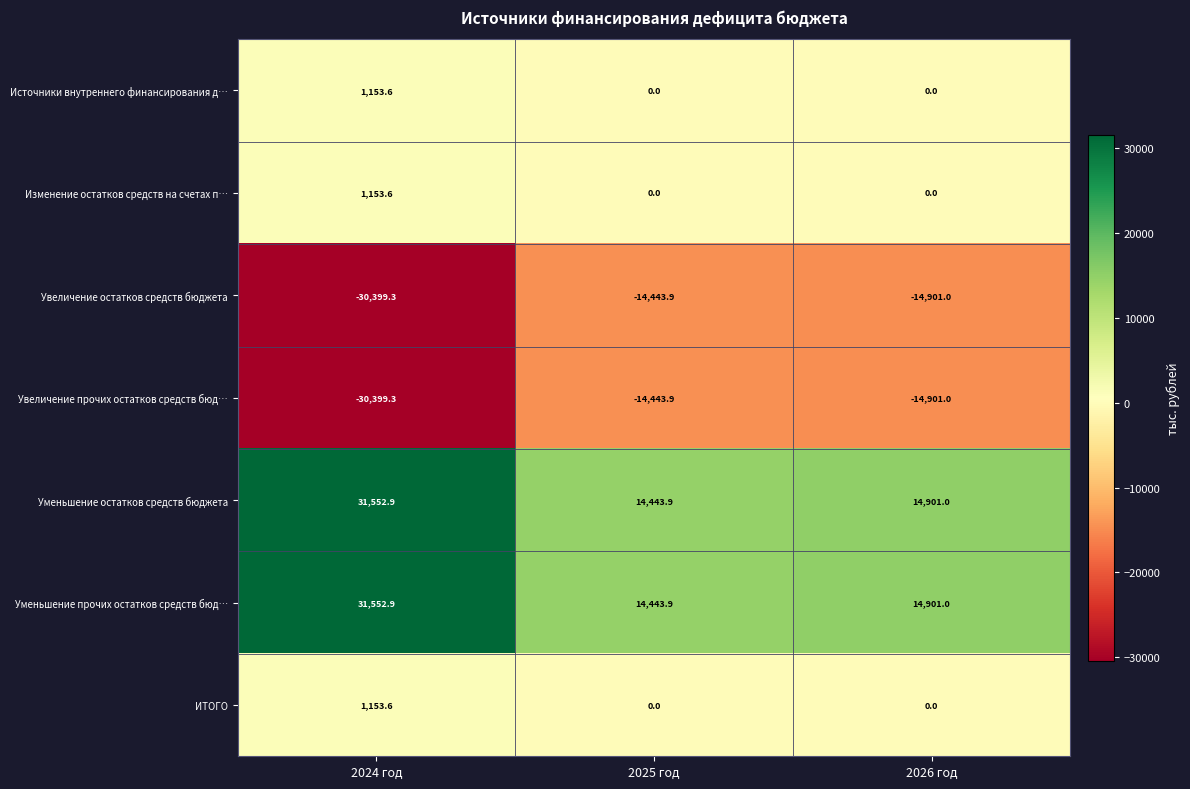

Rank the categories by Уменьшение остатков средств бюджета value from highest to lowest.

2024 год, 2026 год, 2025 год